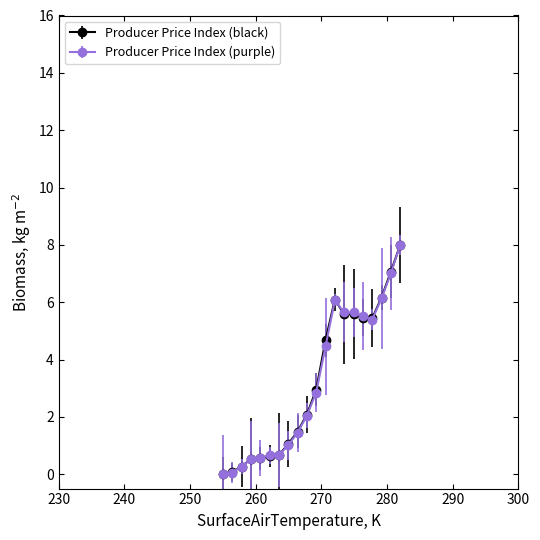

What is the value of the Producer Price Index (black) point at the 19th from the left?

7.1